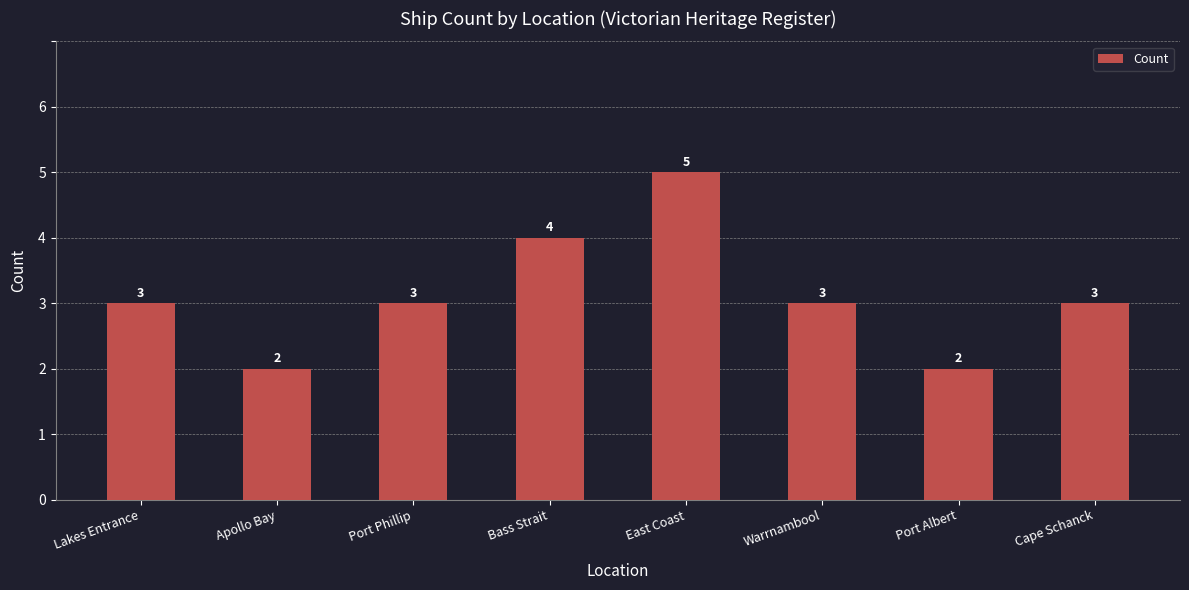

The chart shows a value of 1 at Port Albert. True or false?

False